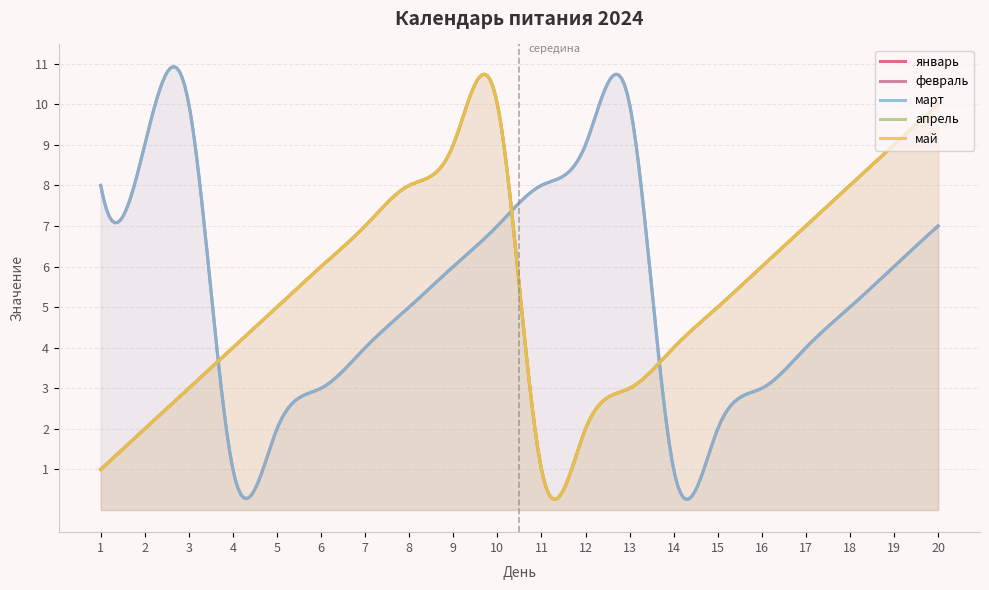

What is the difference between the maximum and second lowest values in the январь series?

9